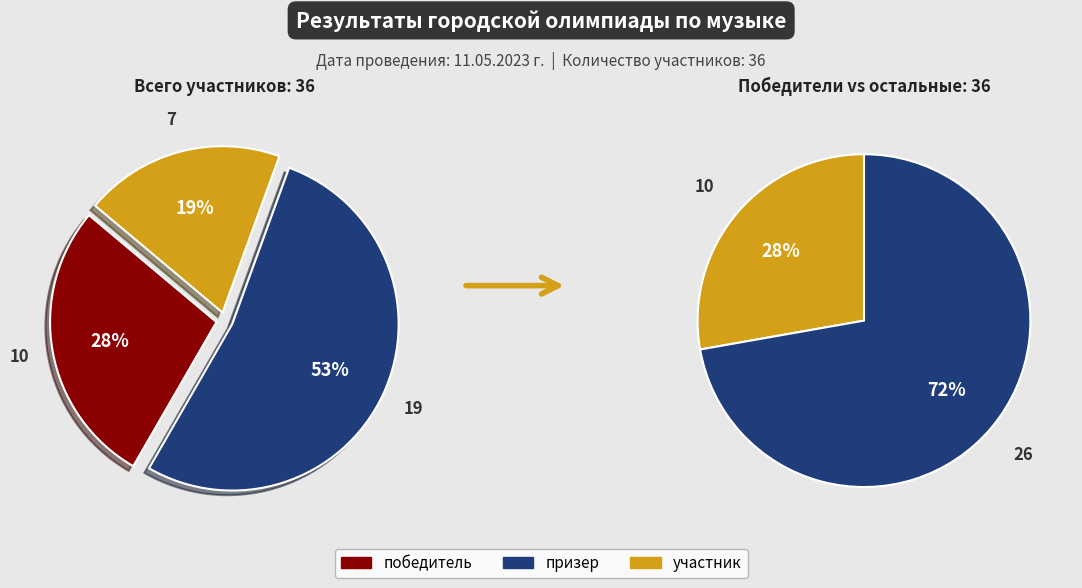

Rank the categories by value from lowest to highest.

участник, победитель, призер